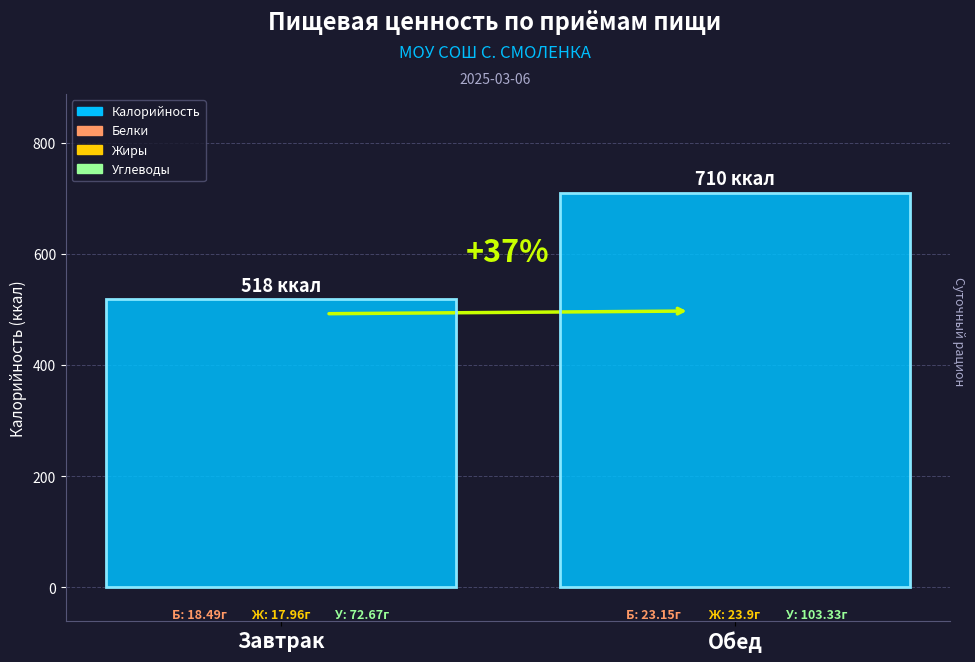

What is the label of the 1st bar from the right?

Обед